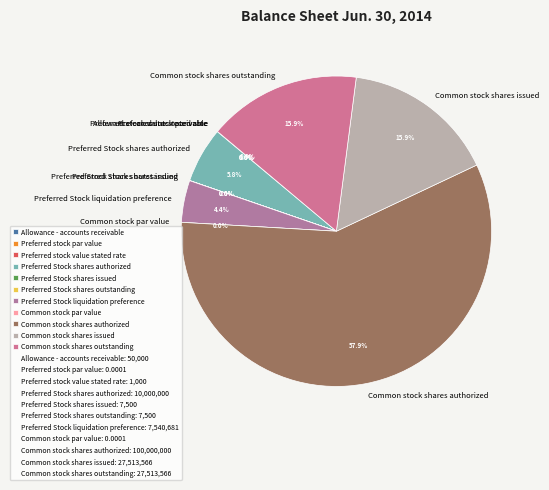

Which slice represents more than half of the pie?

Common stock shares authorized